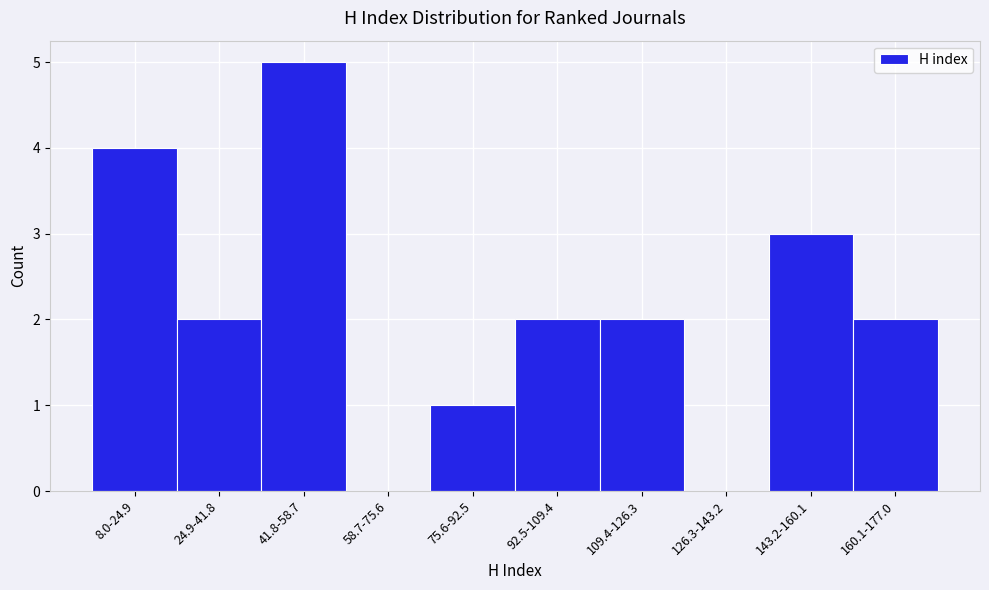

Reading right to left, transcribe all the data shown in this chart.

160.1-177.0=2	143.2-160.1=3	126.3-143.2=0	109.4-126.3=2	92.5-109.4=2	75.6-92.5=1	58.7-75.6=0	41.8-58.7=5	24.9-41.8=2	8.0-24.9=4